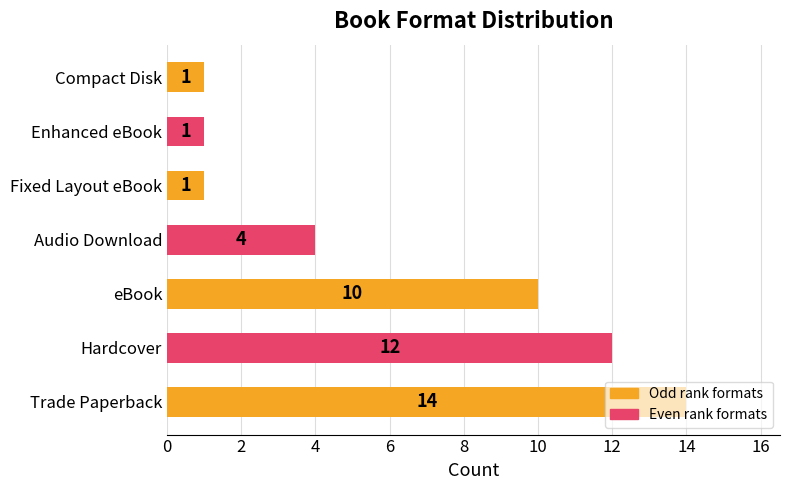

What is the greatest value displayed?

14